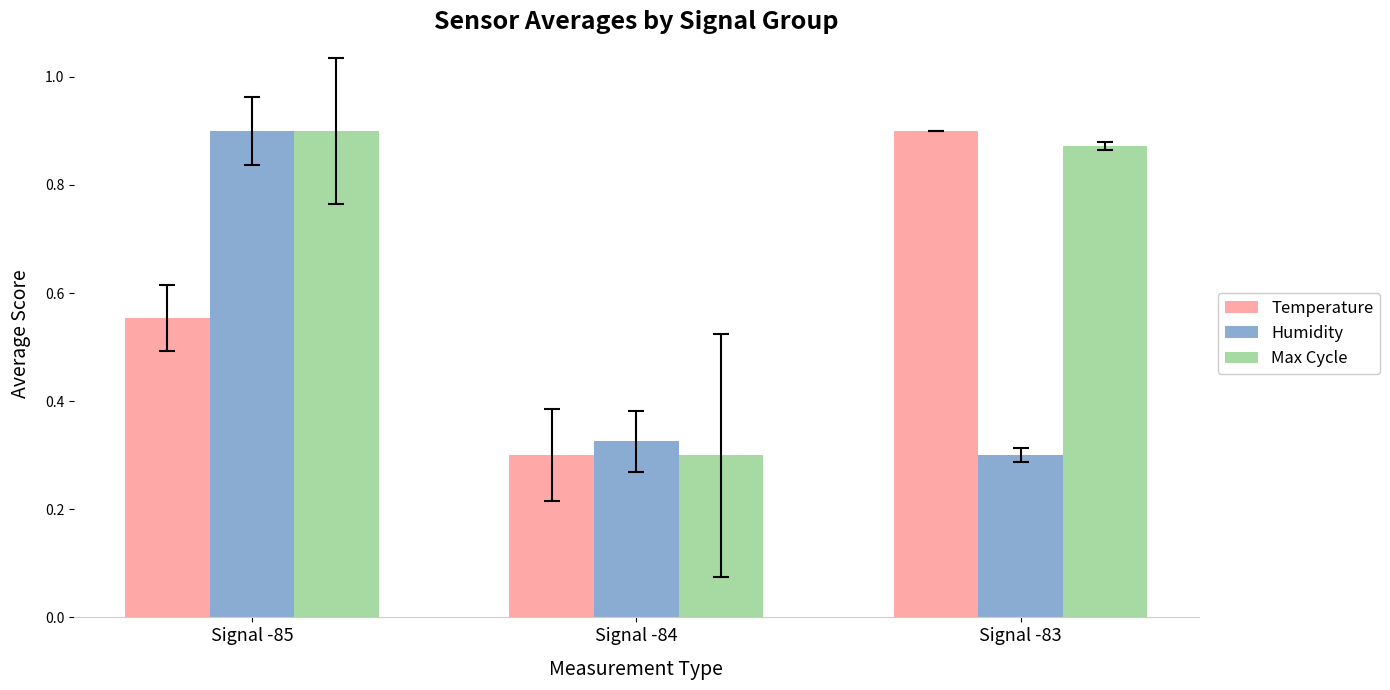

At how many categories does at least one series exceed 0?

3